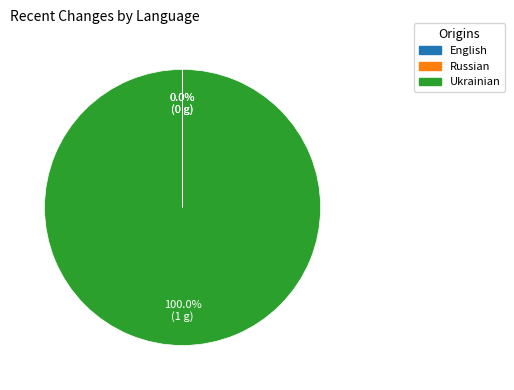

What is the largest slice in the pie chart?

Ukrainian